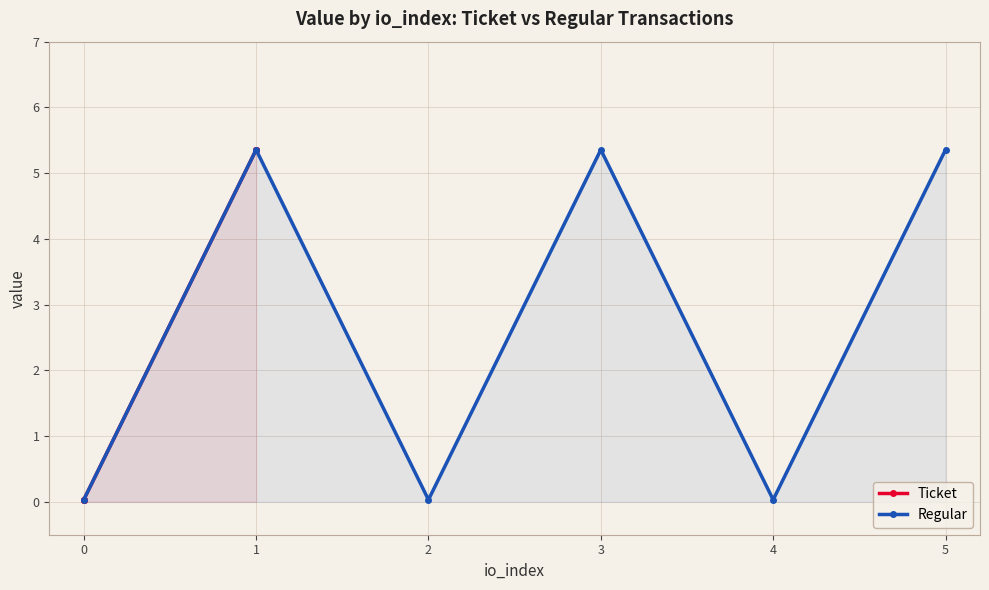

True or false: Regular has more than 1 interior local peaks.

True